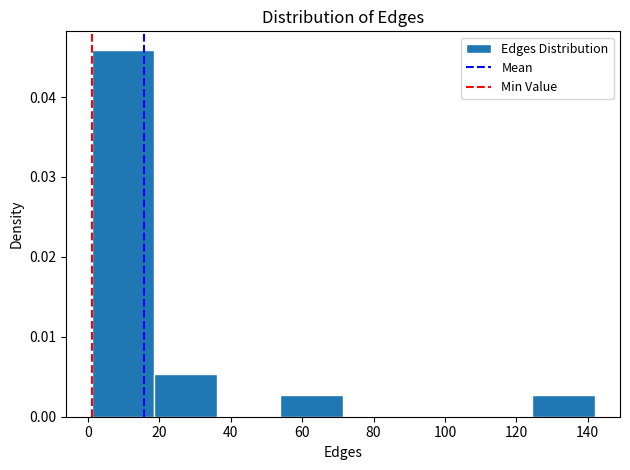

What is the height of the bar covering 54 to 72 on the x-axis? Neither the bar edges nor the heights are printed on the chart, so give them approximately, as read against the axes.

0.003